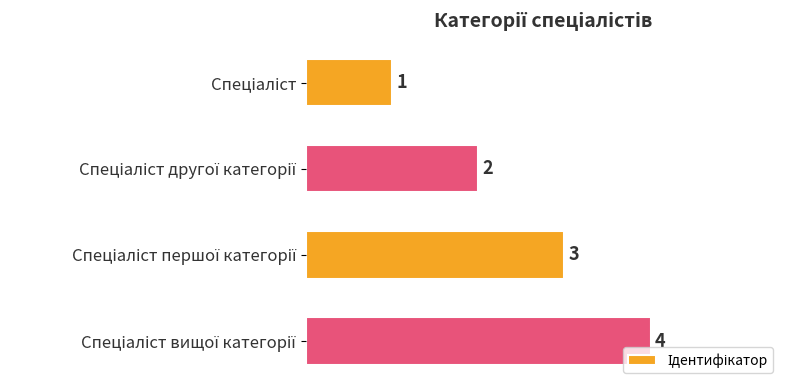

What is the difference between the maximum and minimum values?

3